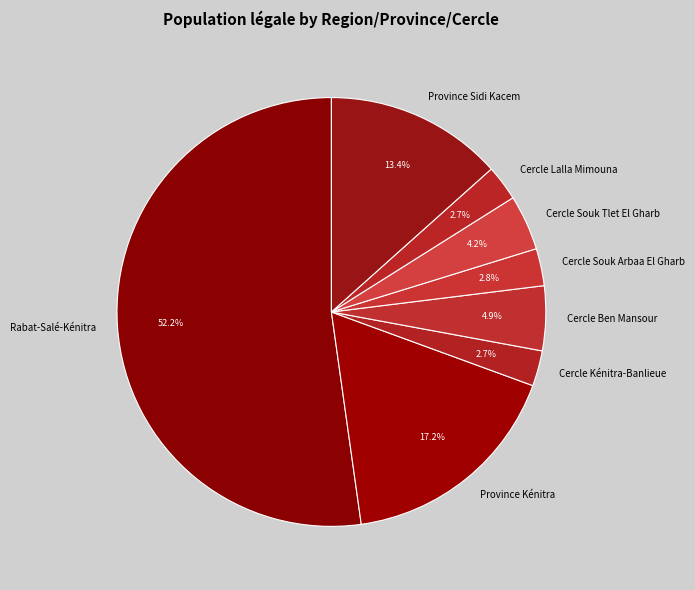

To the nearest percent, what portion does Cercle Kénitra-Banlieue represent?

3%